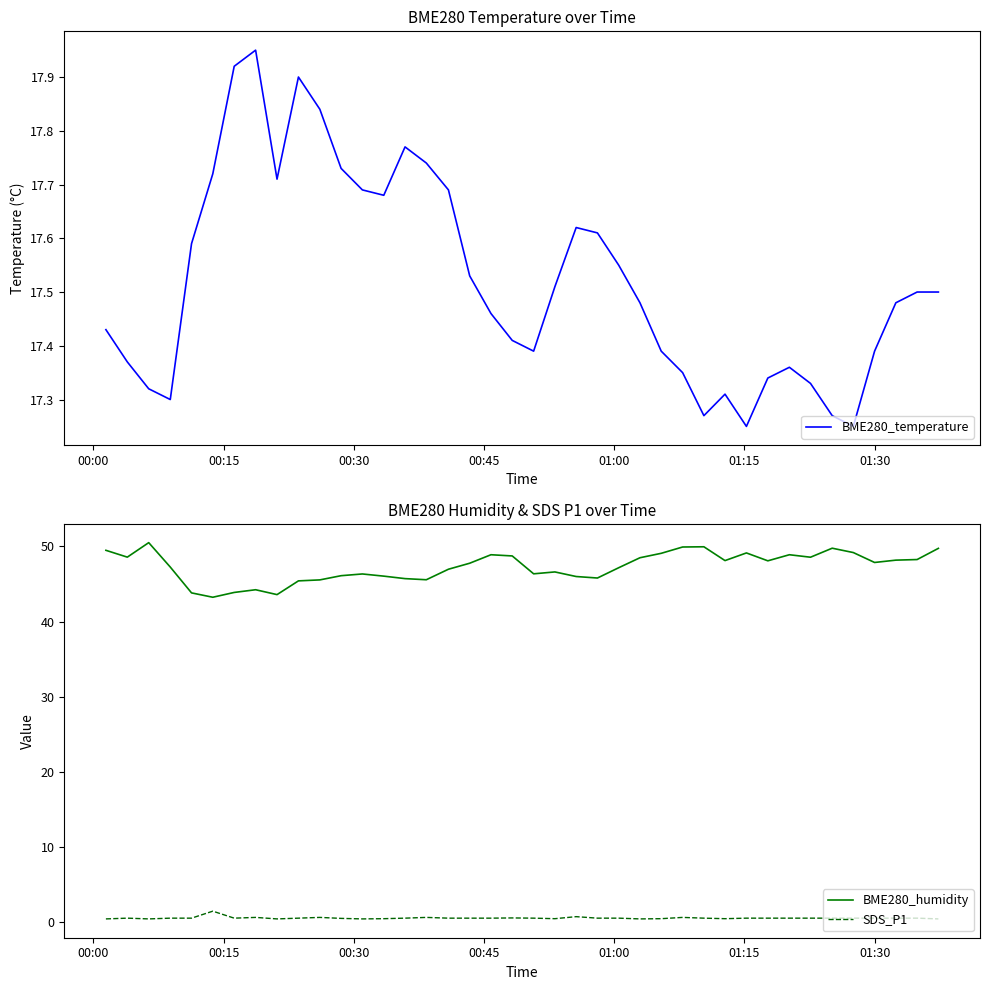

Does the chart display data point markers on the line(s)?

No